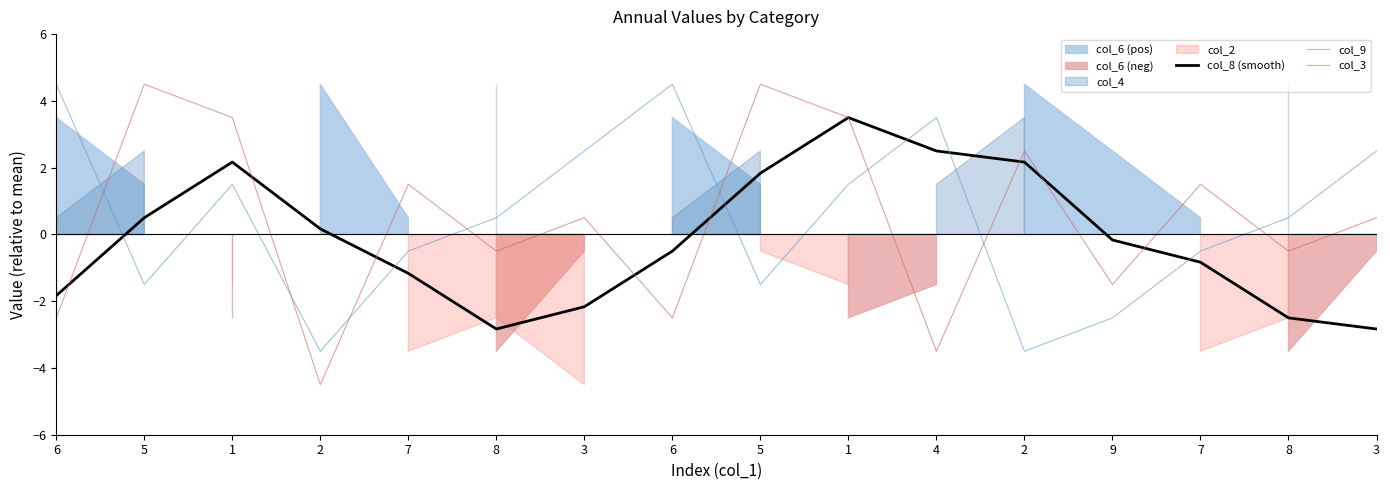

At which category is the sum across all series the highest?

1